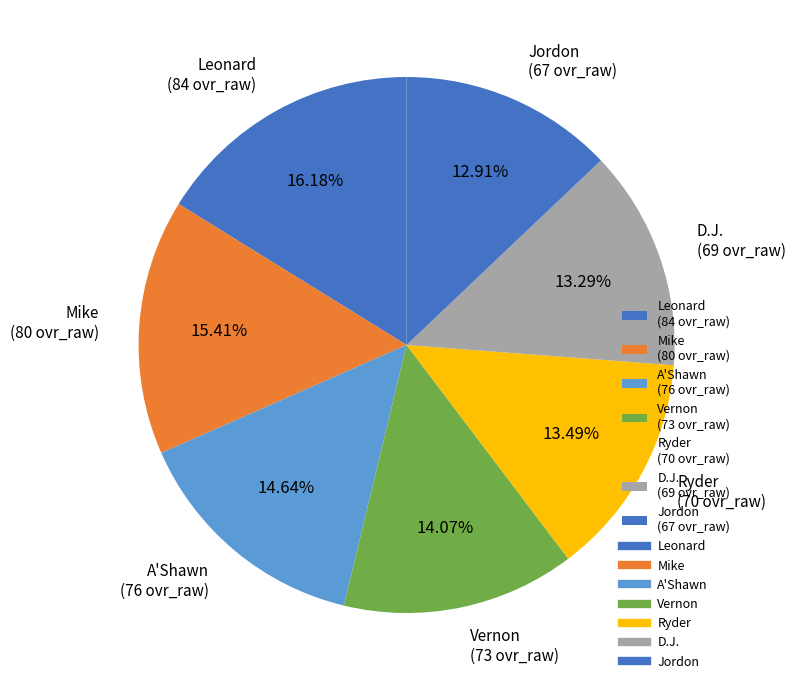

Is Ryder the majority of the pie?

No